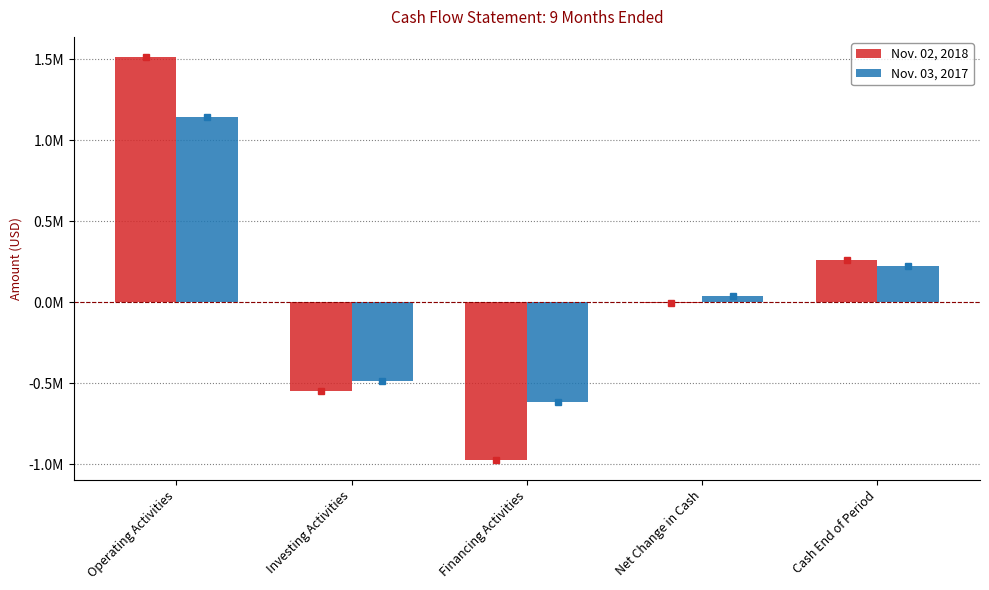

At which label does Nov. 03, 2017 reach its peak?

Operating Activities